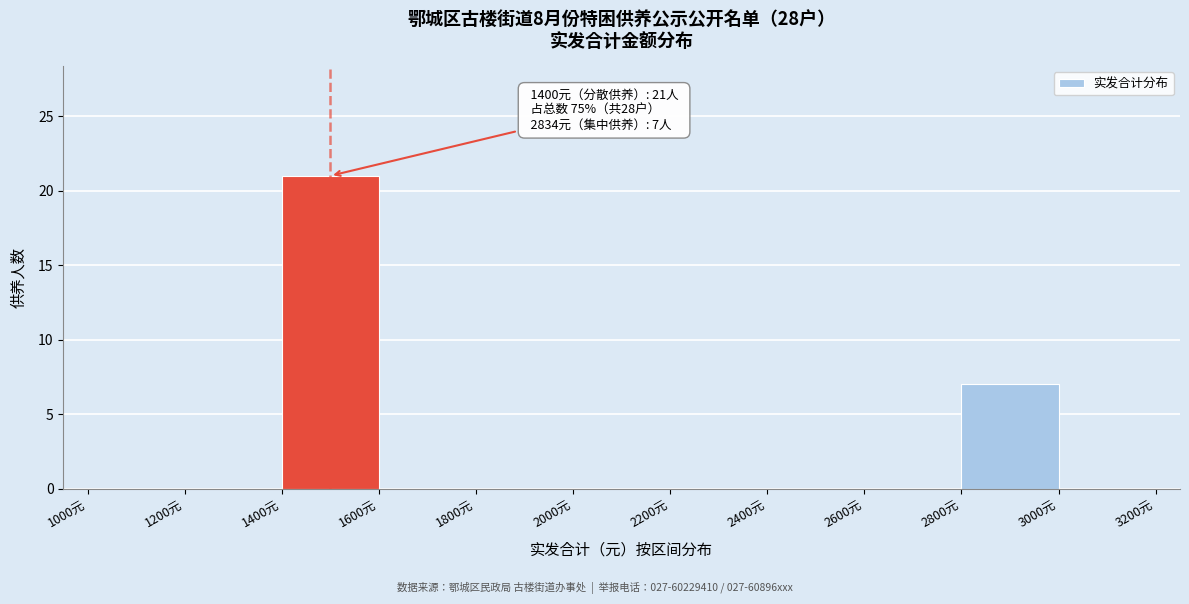

Over which range of the x-axis is the bar tallest?

1400 to 1600